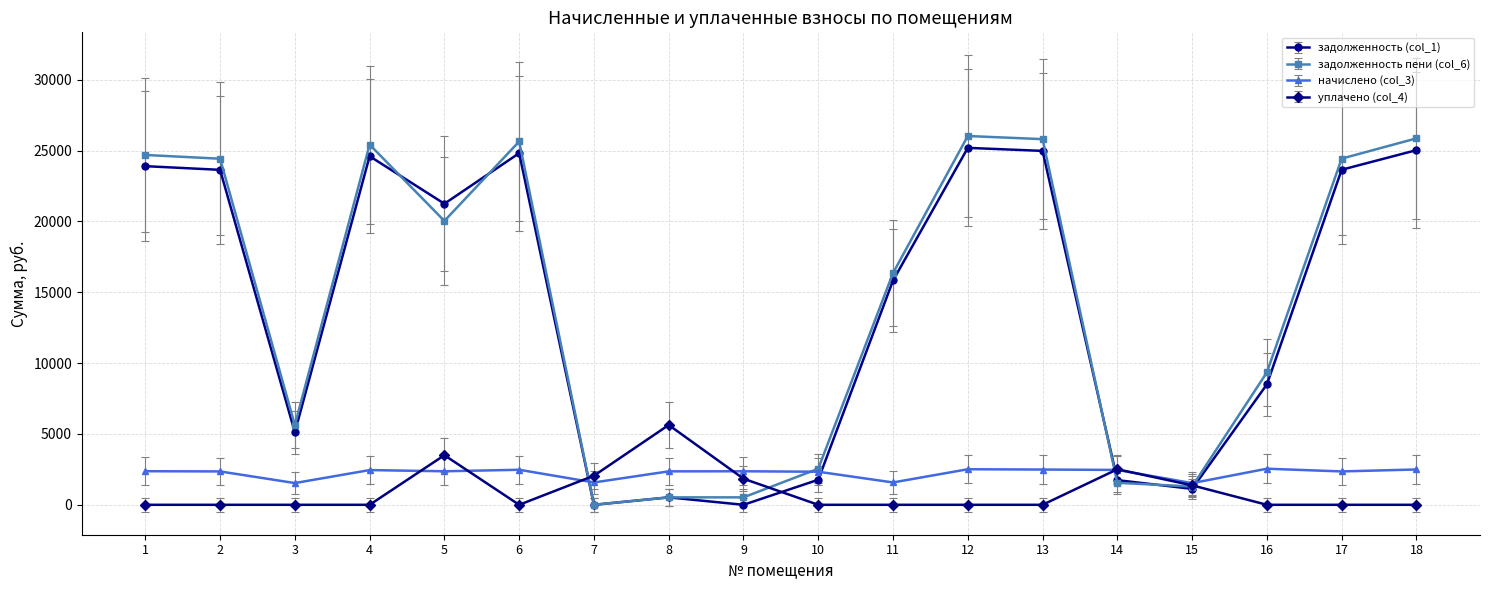

What is the average value of the задолженность пени (col_6) series?

14450.8